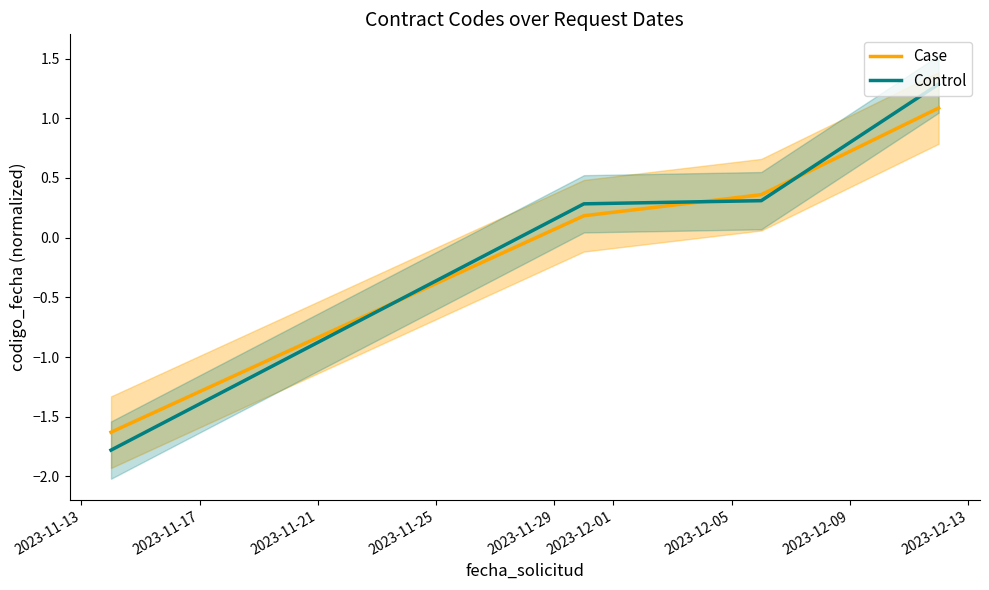

What is the highest value of the Control series?

1.3